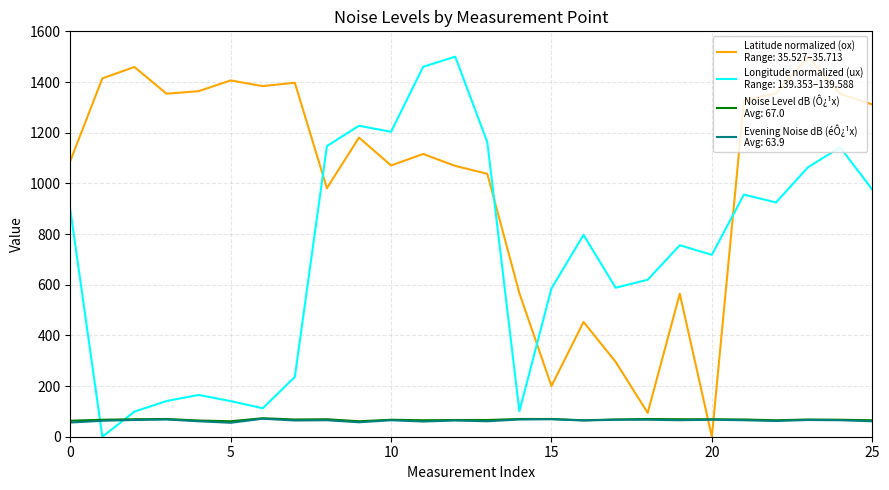

What is the maximum value shown in the chart?

1500.0